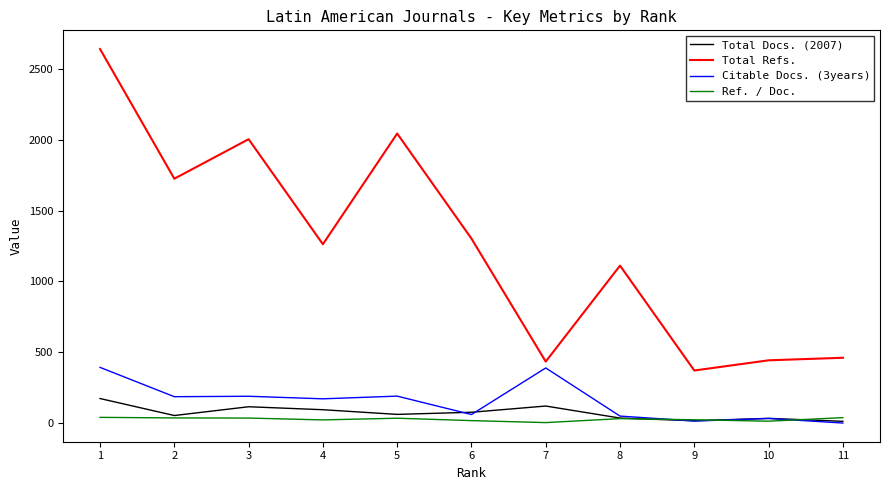

What is the total value across all series at 2?

2001